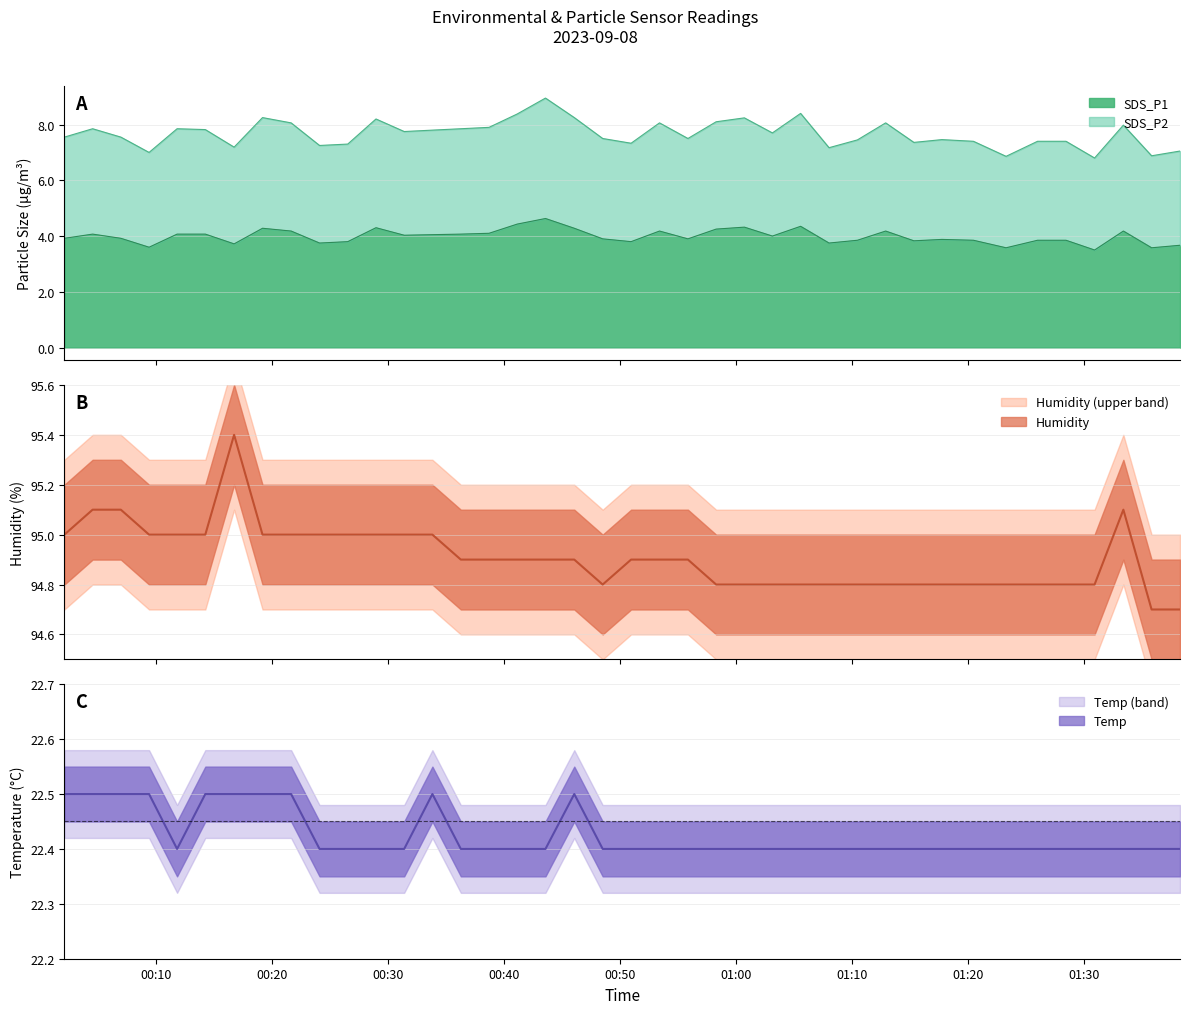

Is it true that SDS_P1 equals 3.8 at 2023/09/08 00:50:56?

True